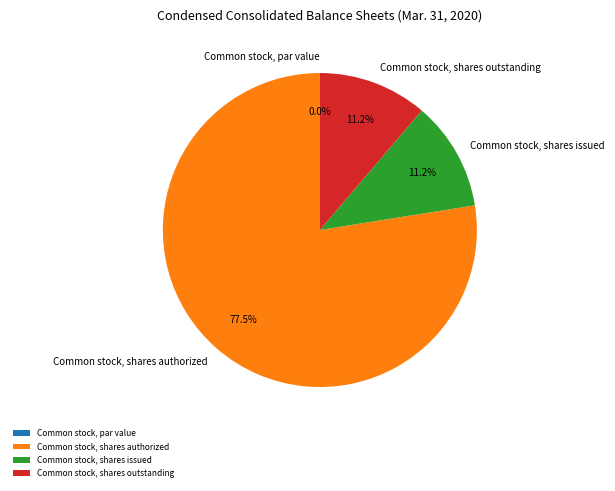

How many segments does this pie chart have?

4